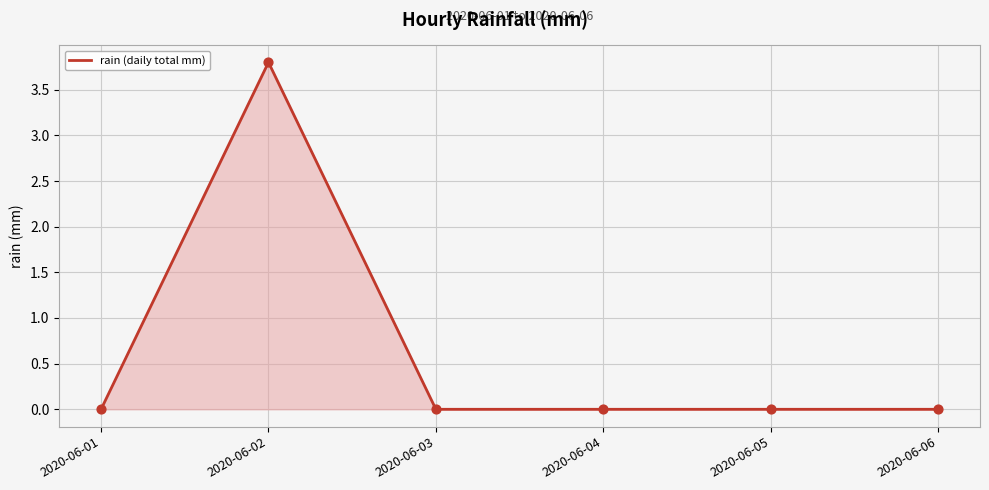

Which has a higher value, 2020-06-02 or 2020-06-01?

2020-06-02